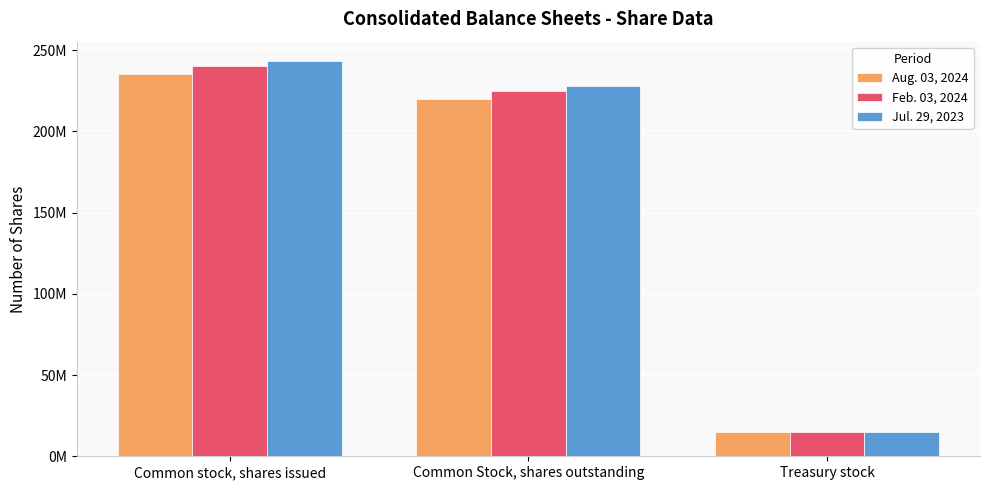

Reading left to right, list all the values displayed in this chart.

Aug. 03, 2024: 235000000	220000000	15000000
Feb. 03, 2024: 240000000	225000000	15000000
Jul. 29, 2023: 243000000	228000000	15000000